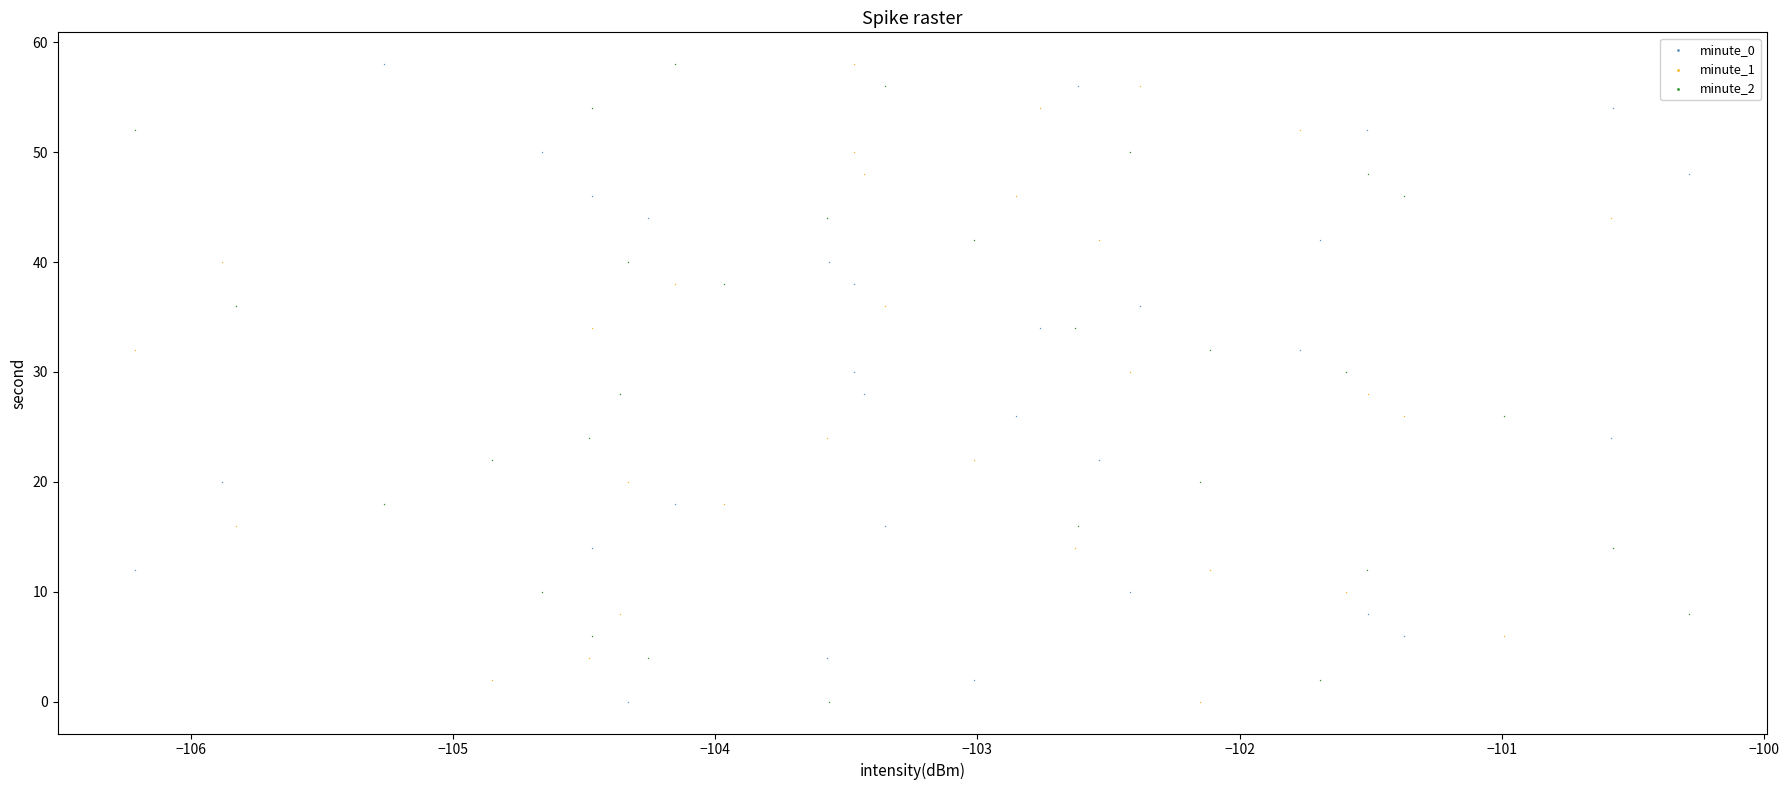

What are all the series names shown in the legend?

minute_0, minute_1, minute_2